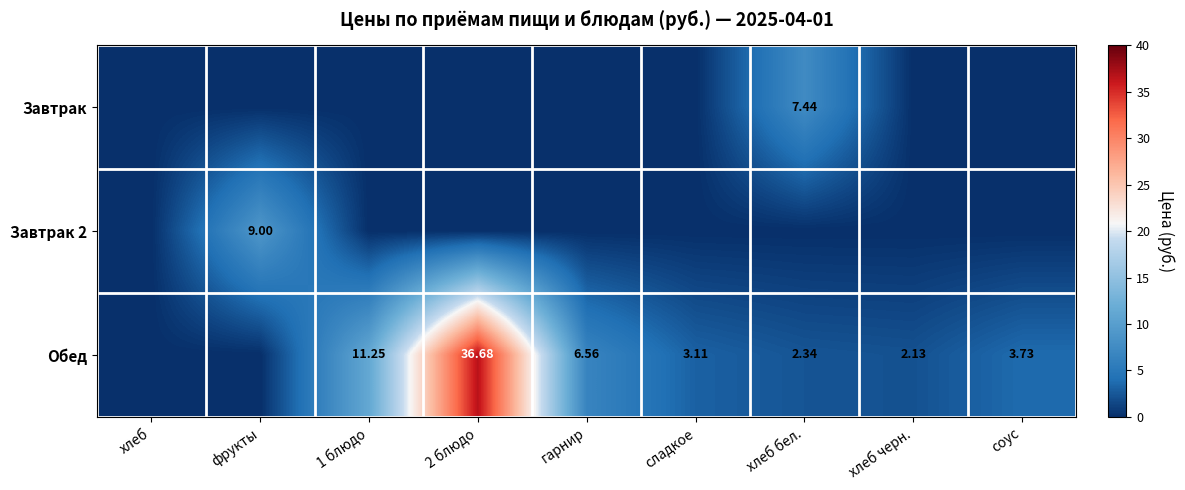

What is the sum of all Обед values?

65.8